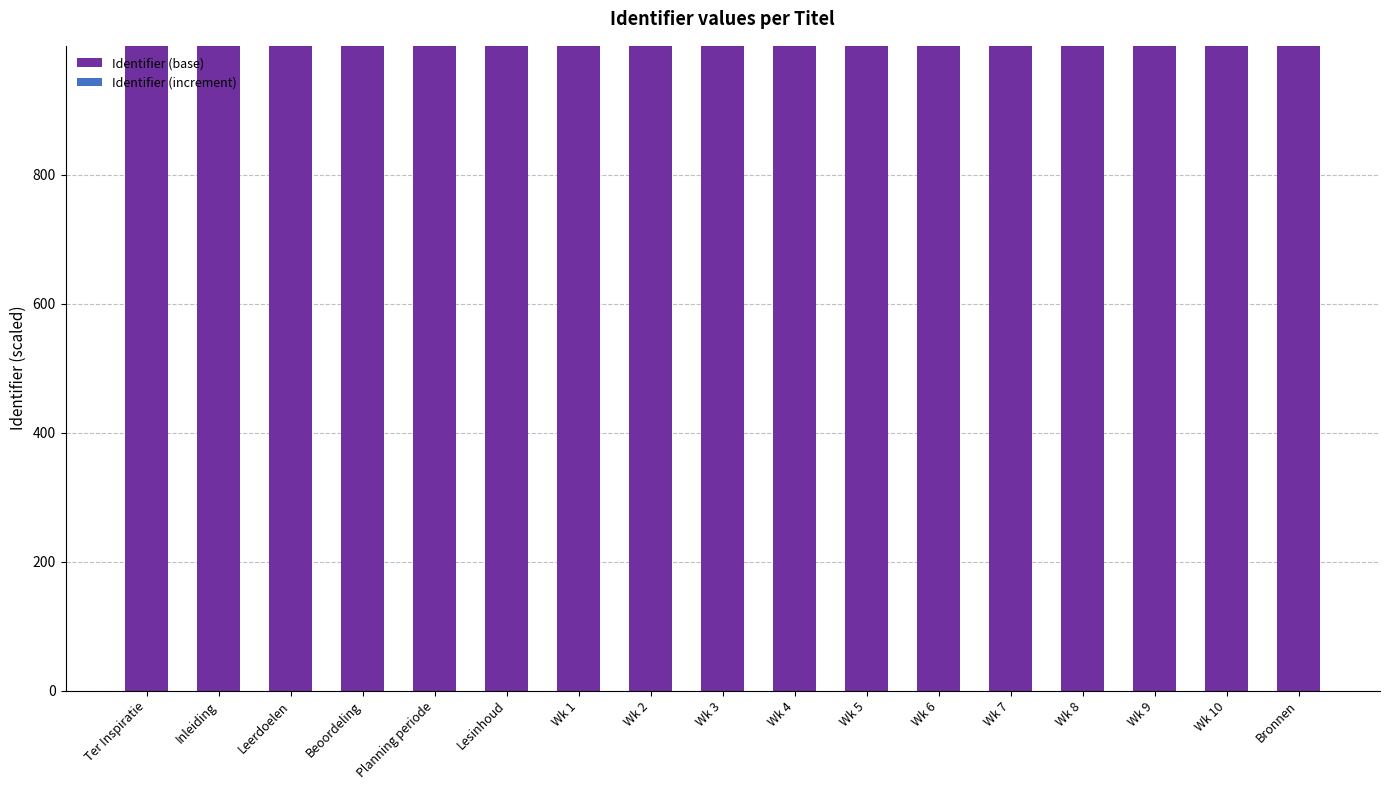

The value of Identifier (base) at Wk 8 is 1000.0. True or false?

True